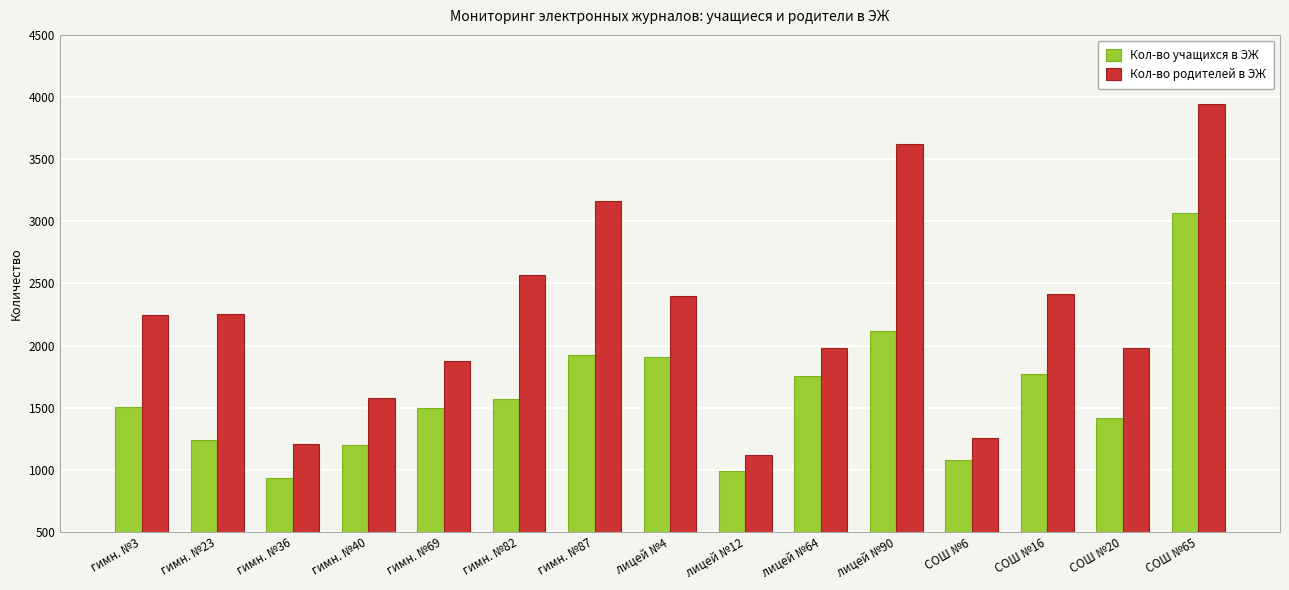

Is the value of Кол-во родителей в ЭЖ at СОШ №65 greater than the value of Кол-во учащихся в ЭЖ at СОШ №6?

Yes